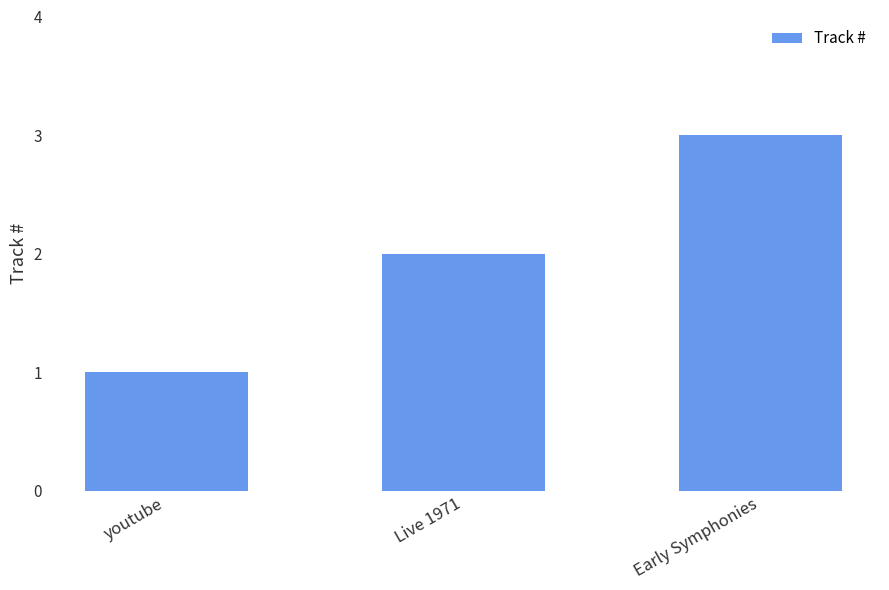

Reading left to right, list all the values displayed in this chart.

1	2	3